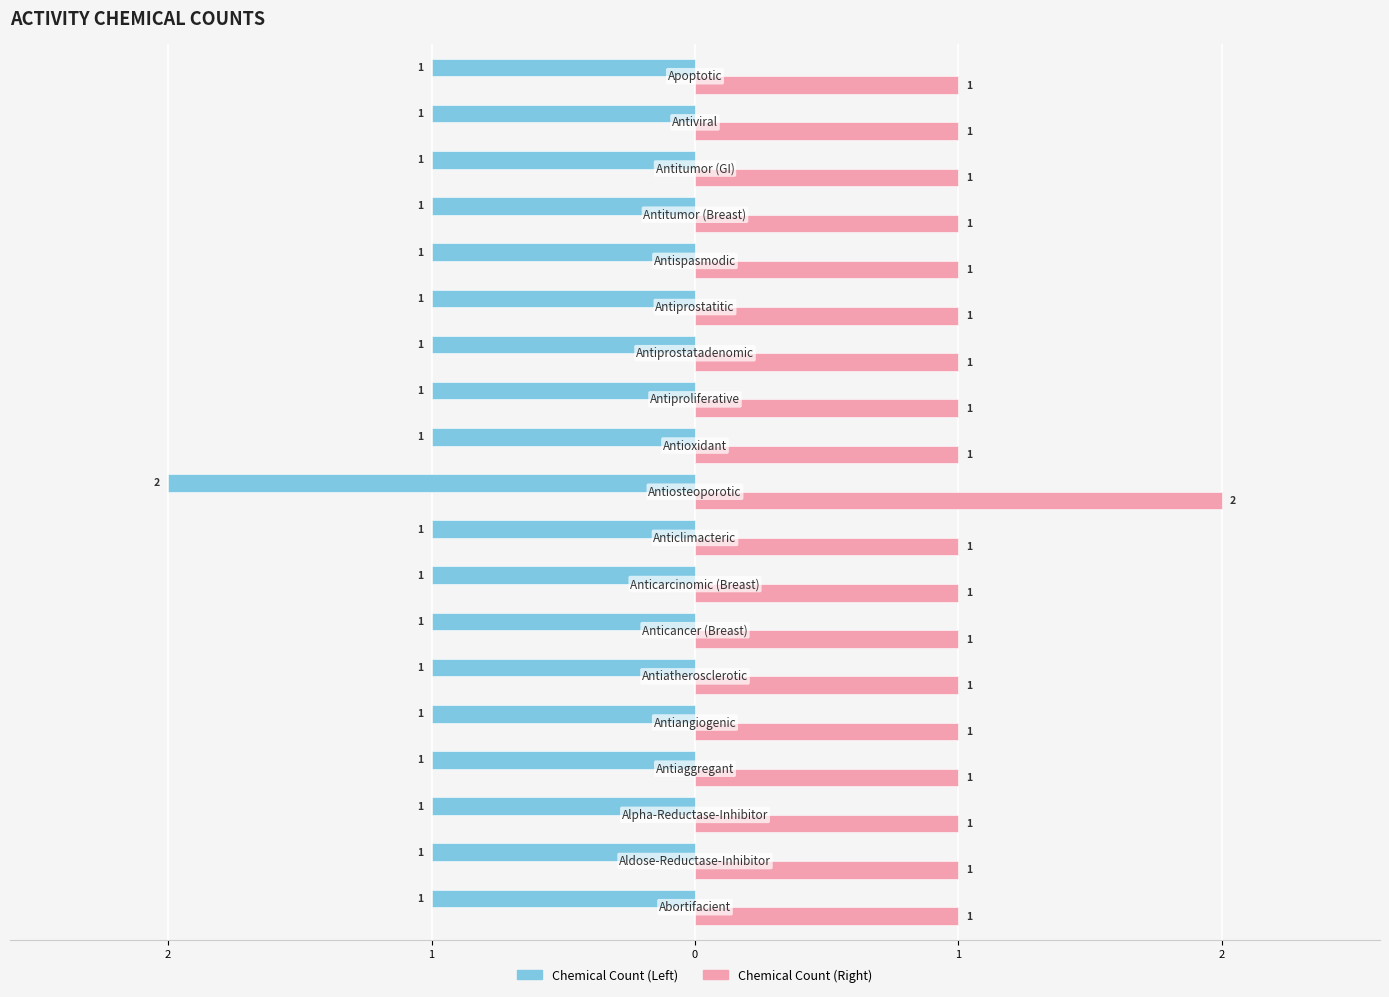

What is the average value of the Chemical Count (Left) series?

-1